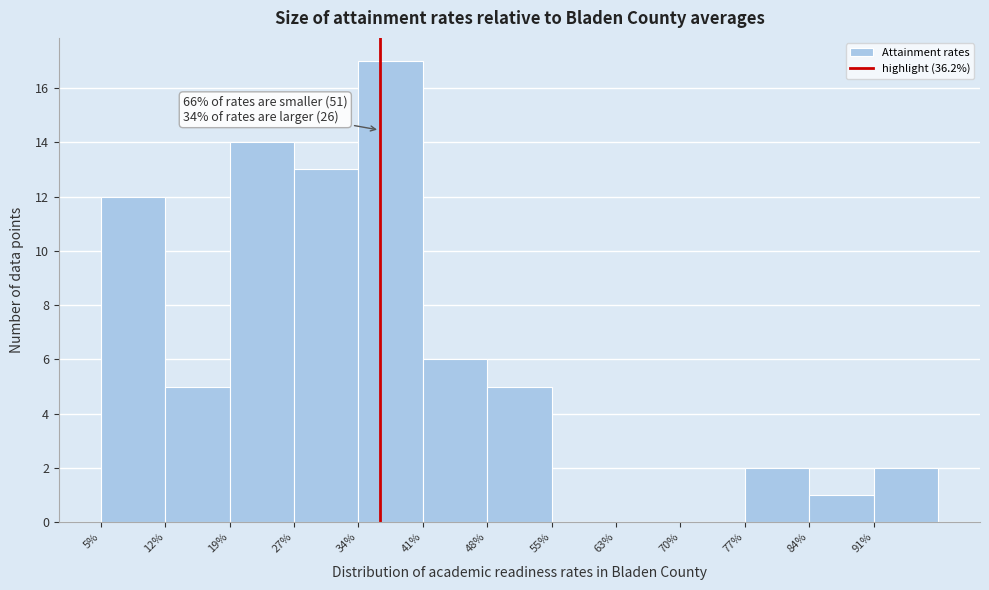

Which range on the x-axis has the tallest bar?

33.8 to 41.0